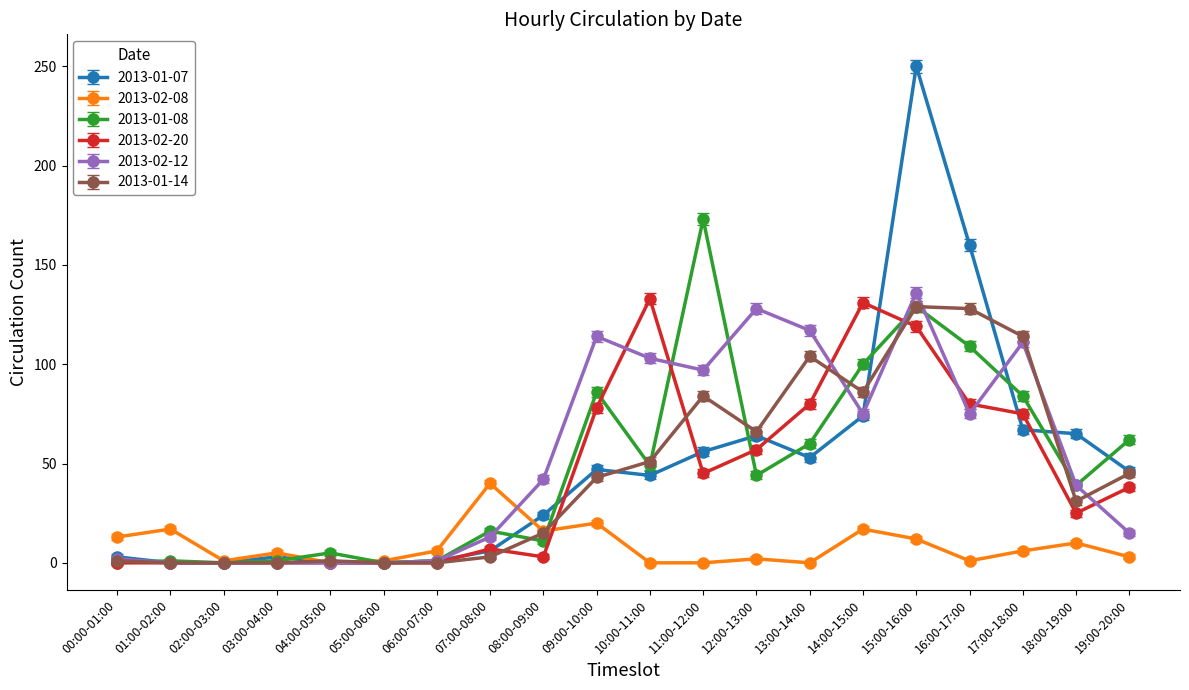

How many series are shown in this chart?

6